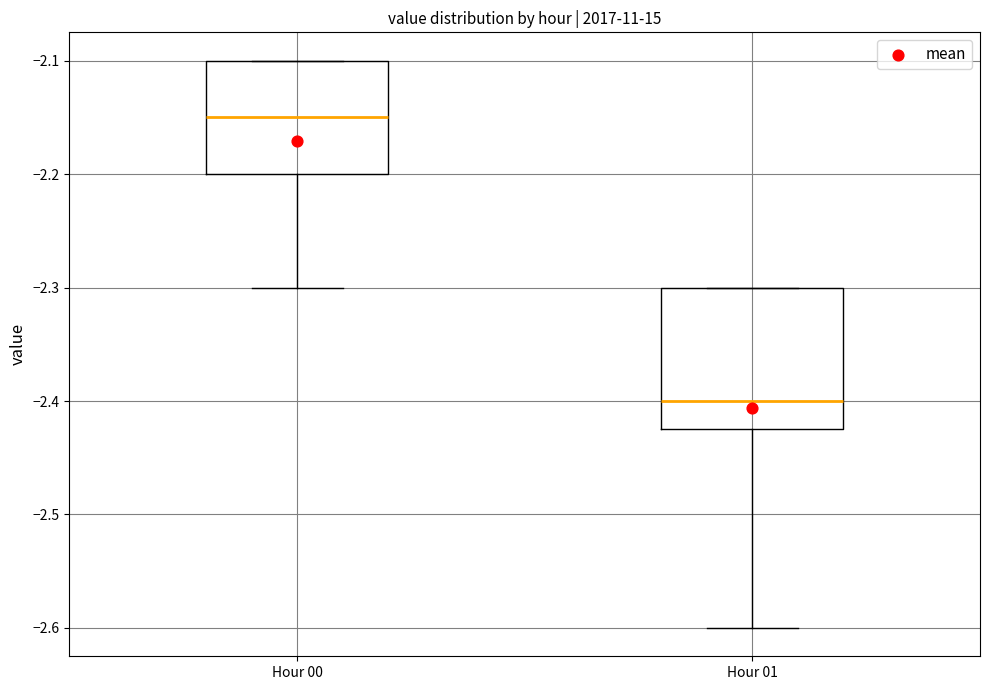

Reading left to right, transcribe this box plot: for each box, give where its median line is, the range the box spans, and where its two whiskers end, as read against the y-axis. The values are not printed on the chart, so give them approximately, as read against the axis.

Hour 00: median -2.15, box -2.20 to -2.10, whiskers -2.30 to -2.10
Hour 01: median -2.40, box -2.42 to -2.30, whiskers -2.60 to -2.30